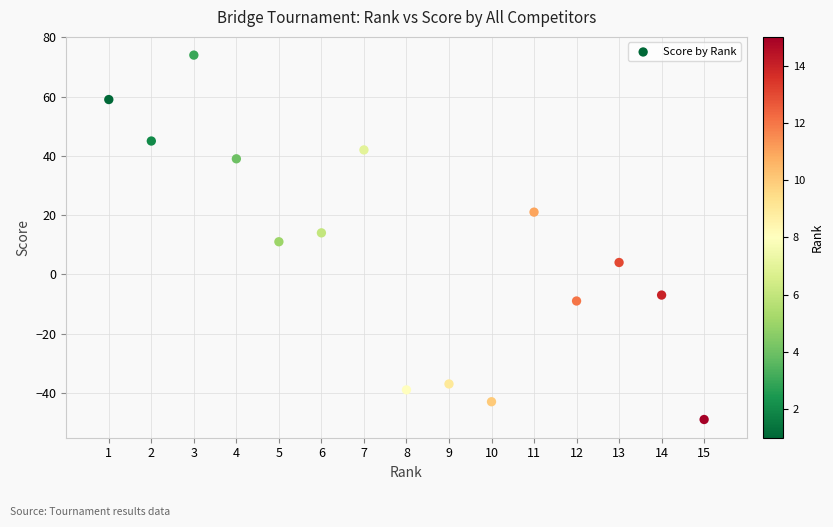

What is the range of Y values (max minus min)?

123